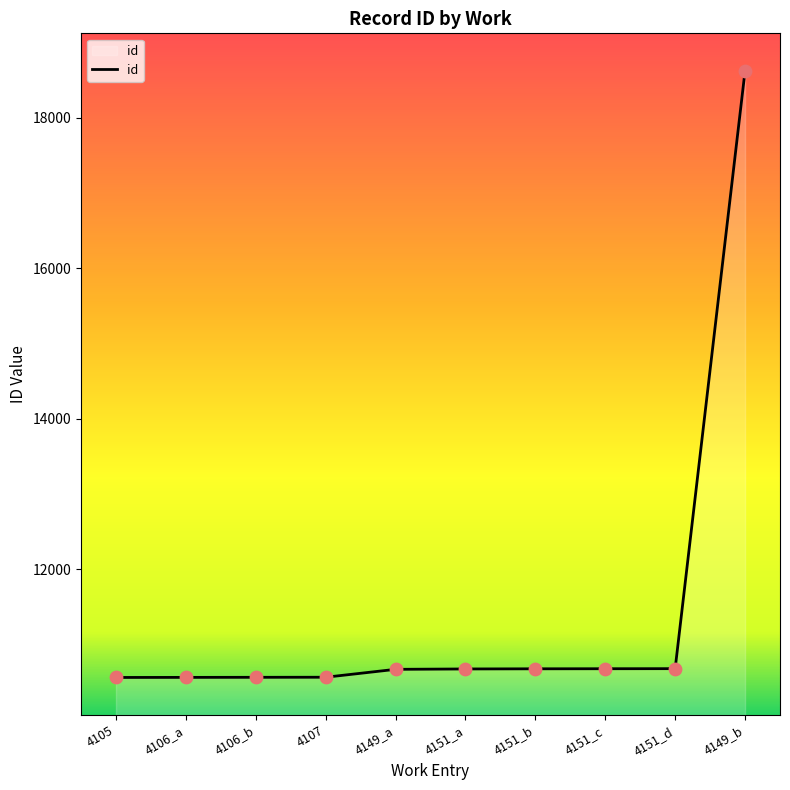

Which has a higher value, 4149_b or 4151_a?

4149_b